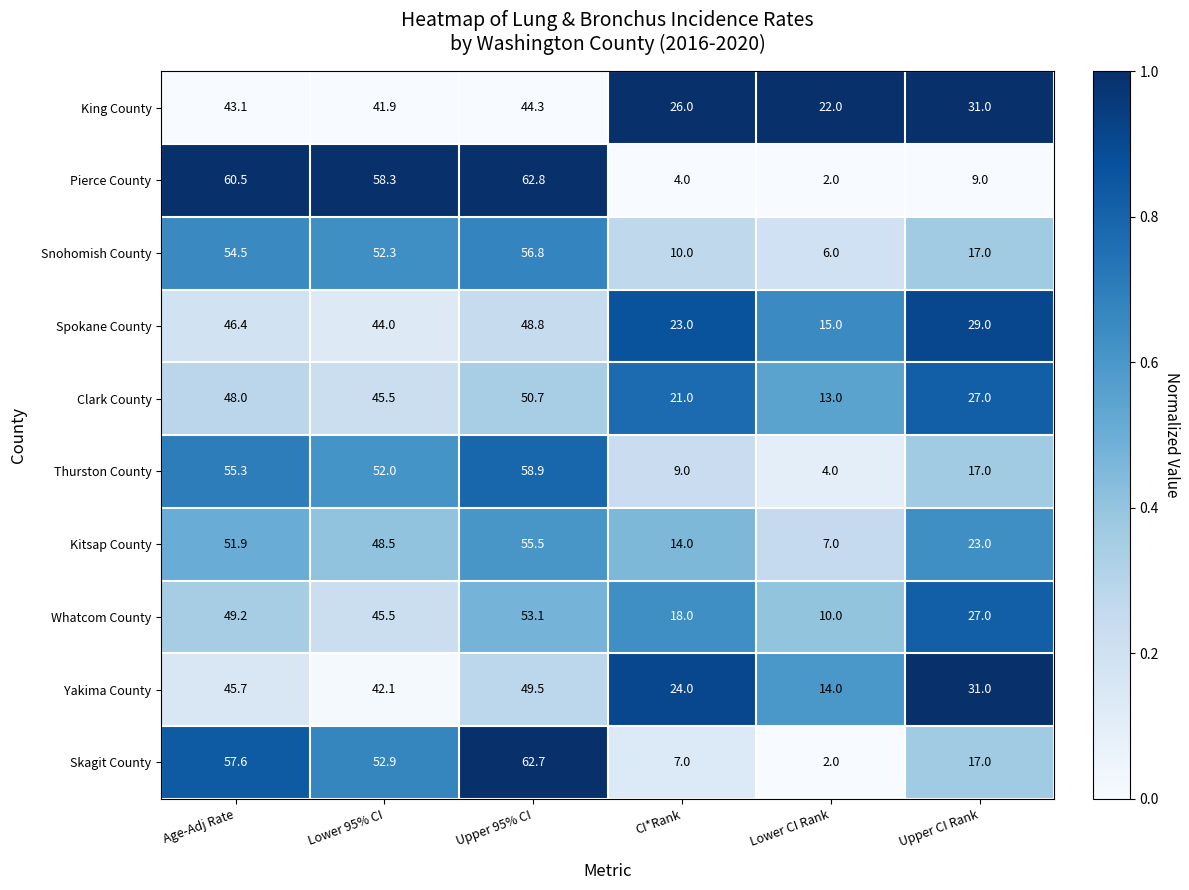

What is the difference between the Spokane County values at CI*Rank and Lower CI Rank?

8.0